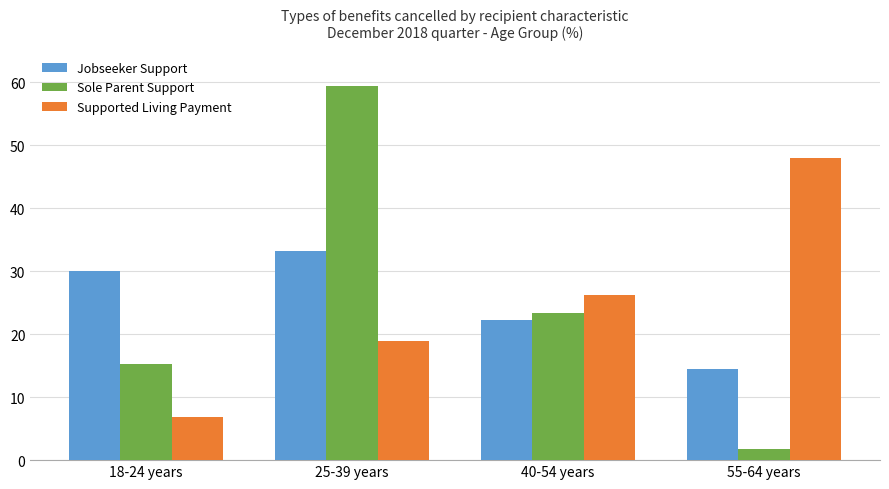

How many data points in Supported Living Payment are above 26?

2